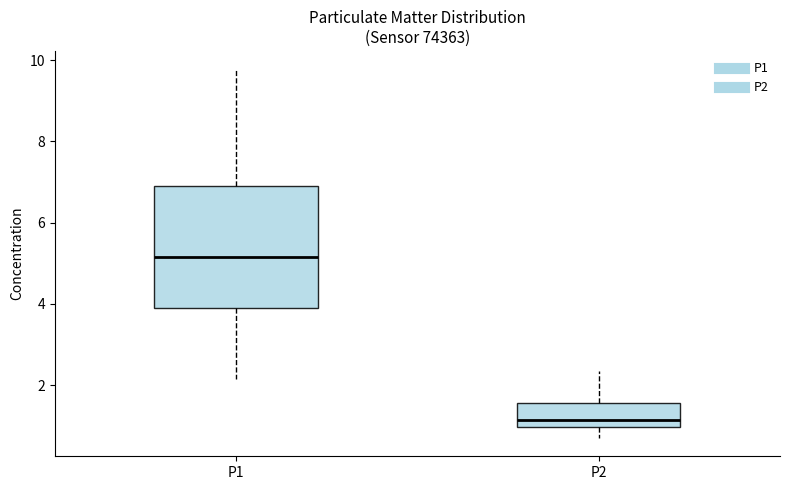

Reading left to right, transcribe this box plot: for each box, give where its median line is, the range the box spans, and where its two whiskers end, as read against the y-axis. The values are not printed on the chart, so give them approximately, as read against the axis.

P1: median 5.2, box 3.8 to 7.0, whiskers 2.2 to 9.8
P2: median 1.2, box 1.0 to 1.6, whiskers 0.8 to 2.4